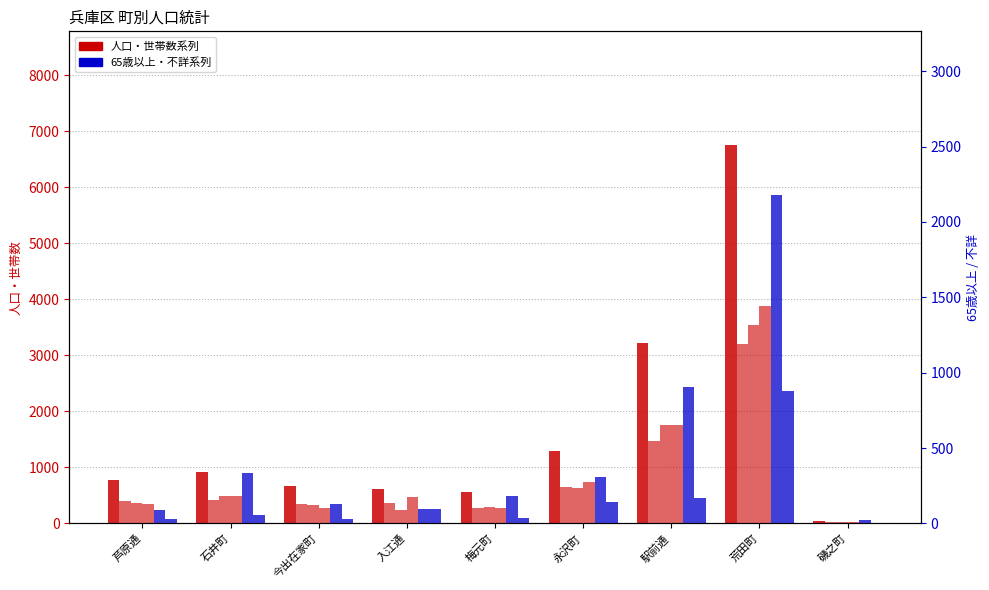

Are the bars grouped side by side (vs. stacked)?

Yes